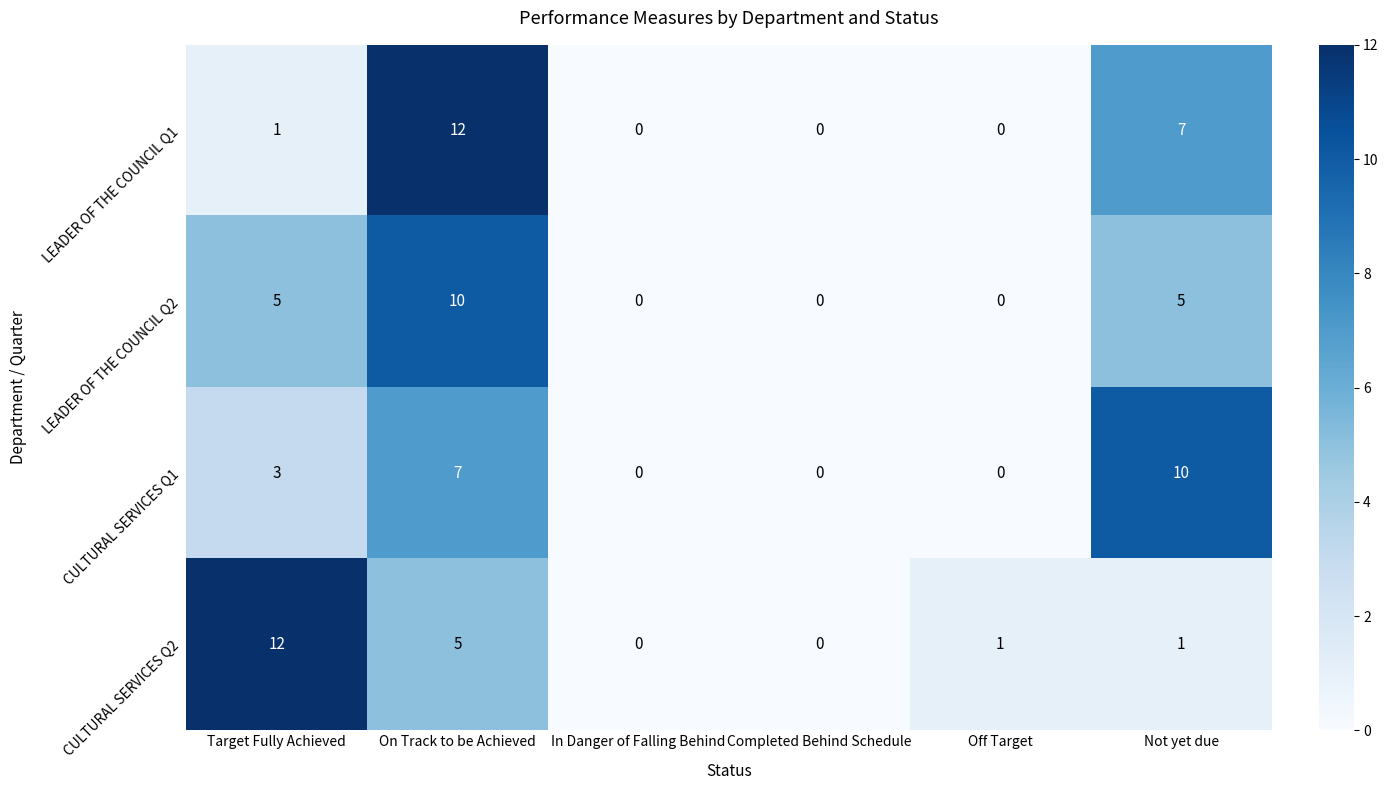

What is the average value of the CULTURAL SERVICES Q1 series?

3